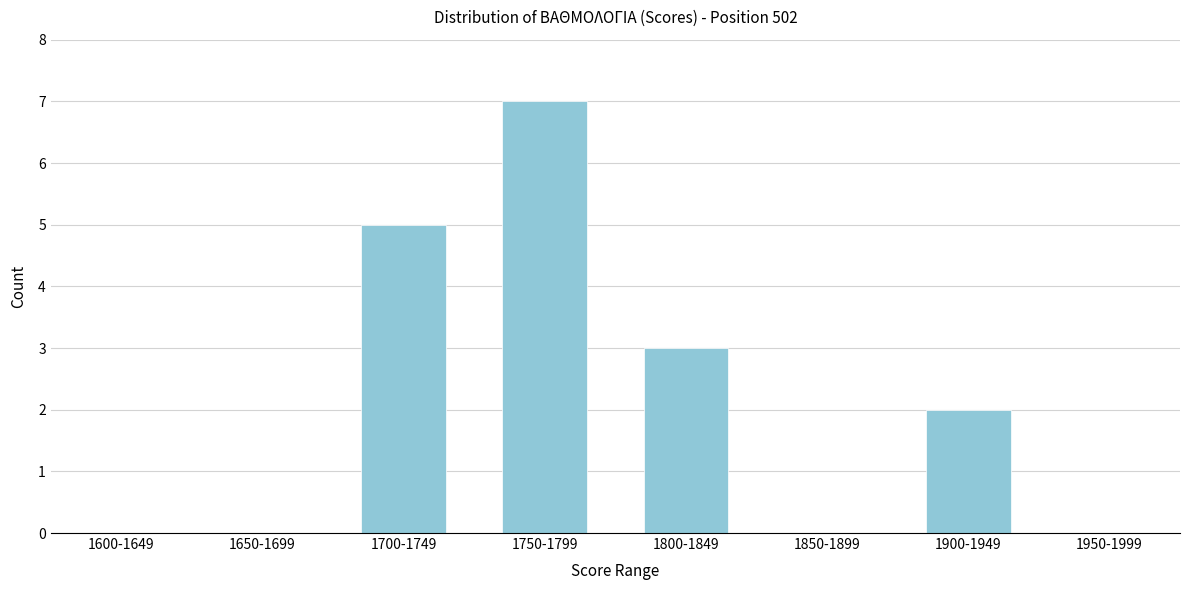

Reading left to right, what are all the values shown in this chart?

1600-1649=0	1650-1699=0	1700-1749=5	1750-1799=7	1800-1849=3	1850-1899=0	1900-1949=2	1950-1999=0